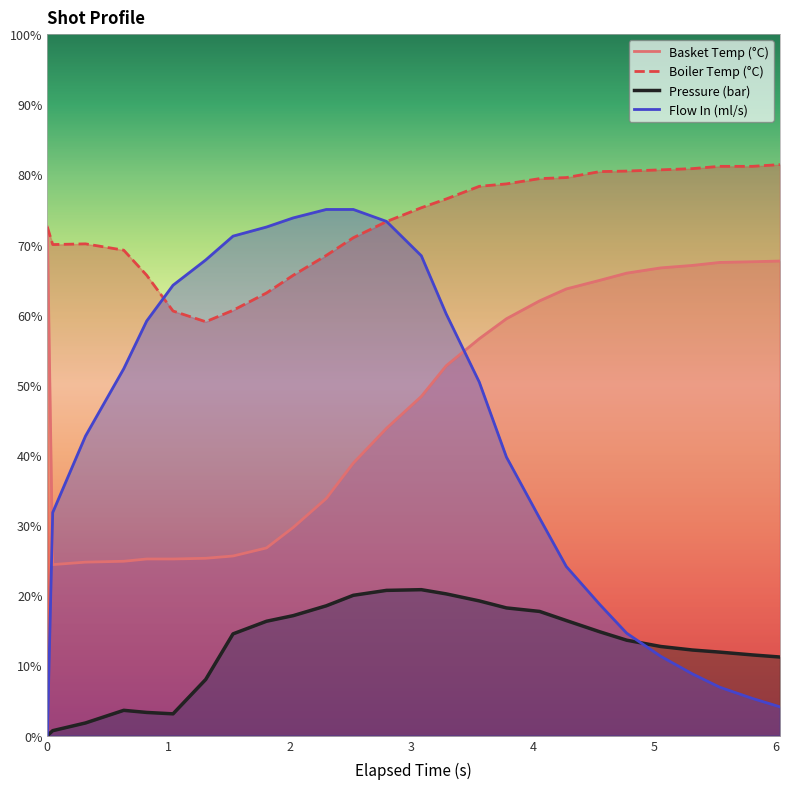

True or false: Pressure (bar) and Boiler Temp (°C) cross at least once.

False